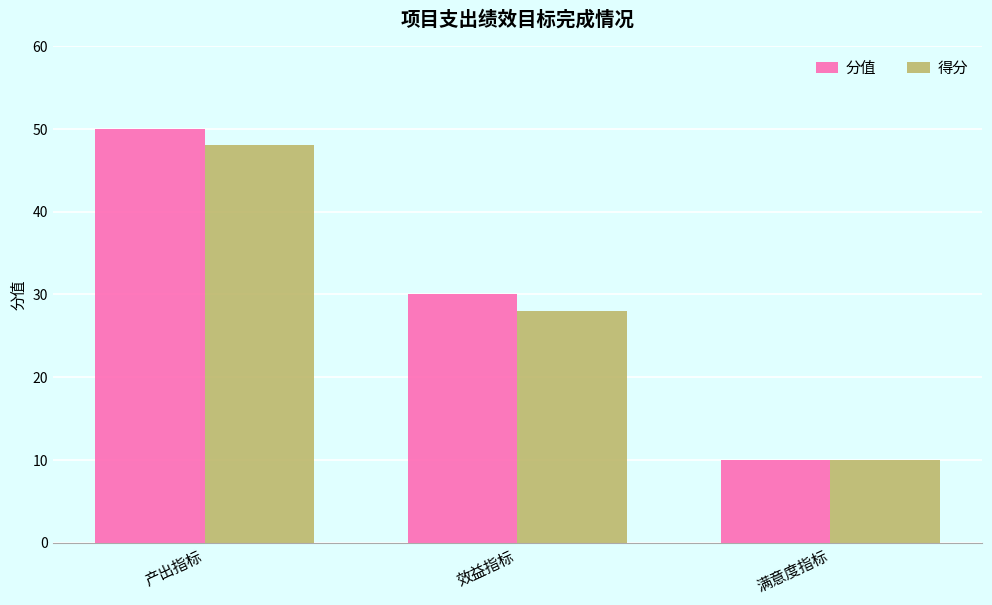

Does the chart contain any negative values?

No